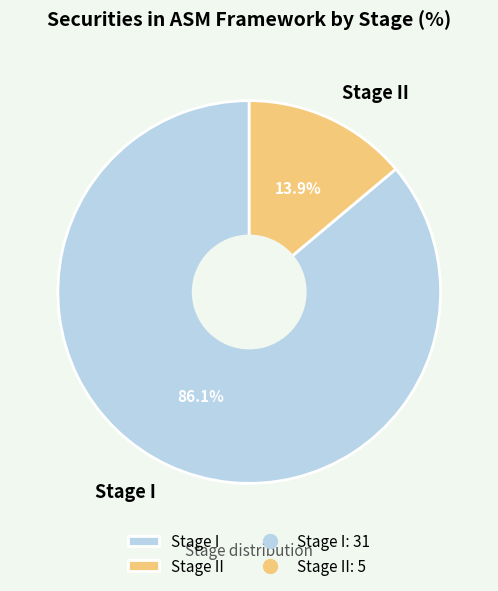

To the nearest percent, what is the difference between the largest and smallest slice percentages?

72%